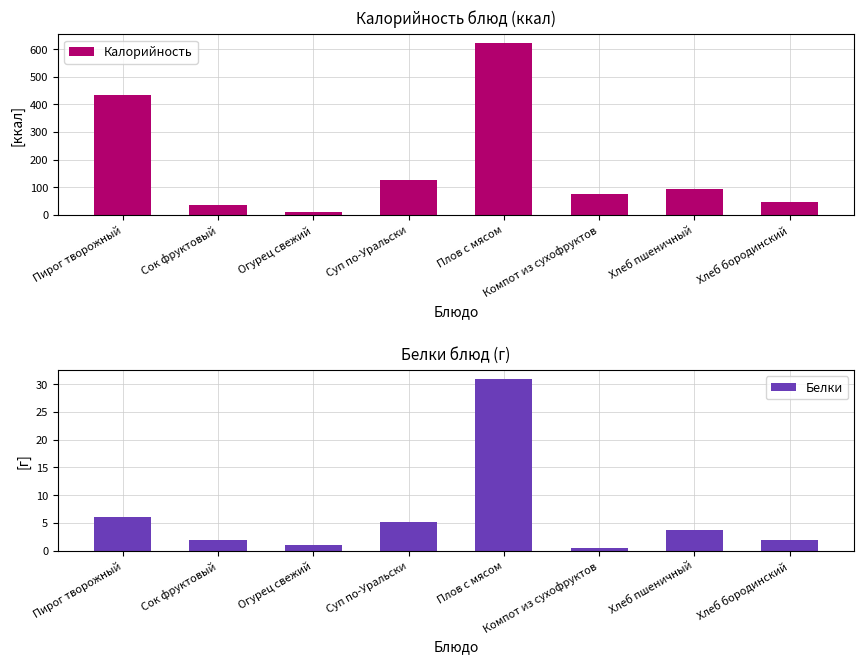

How many values in the Калорийность series exceed 92?

3